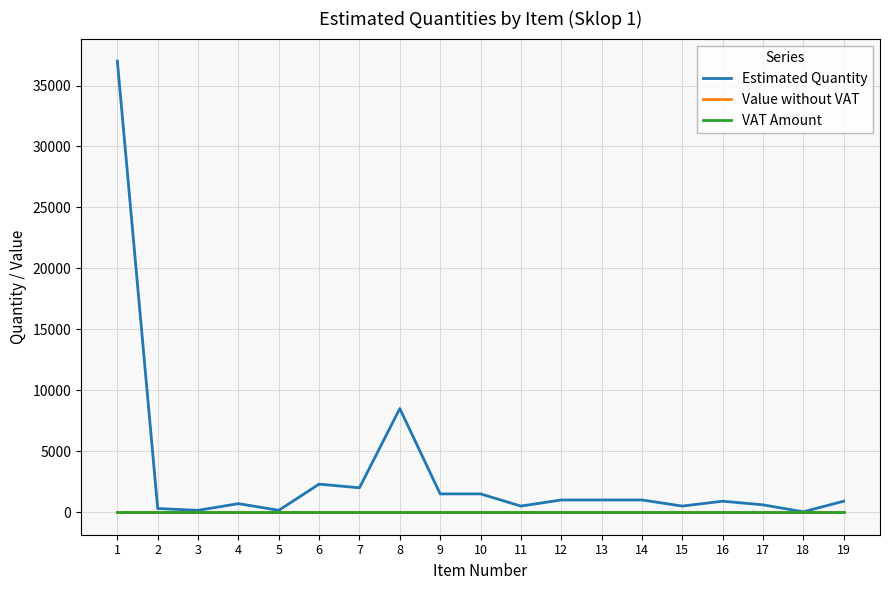

True or false: VAT Amount and Value without VAT cross at least once.

False